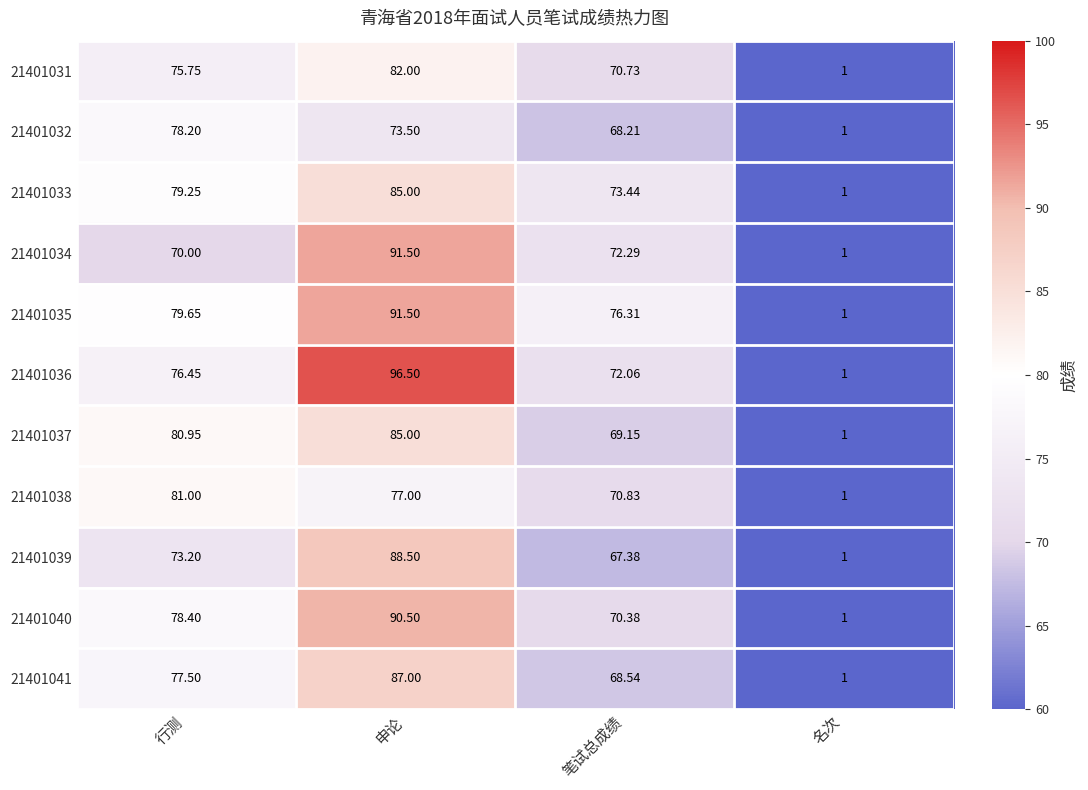

At which category is the sum across all series the highest?

申论